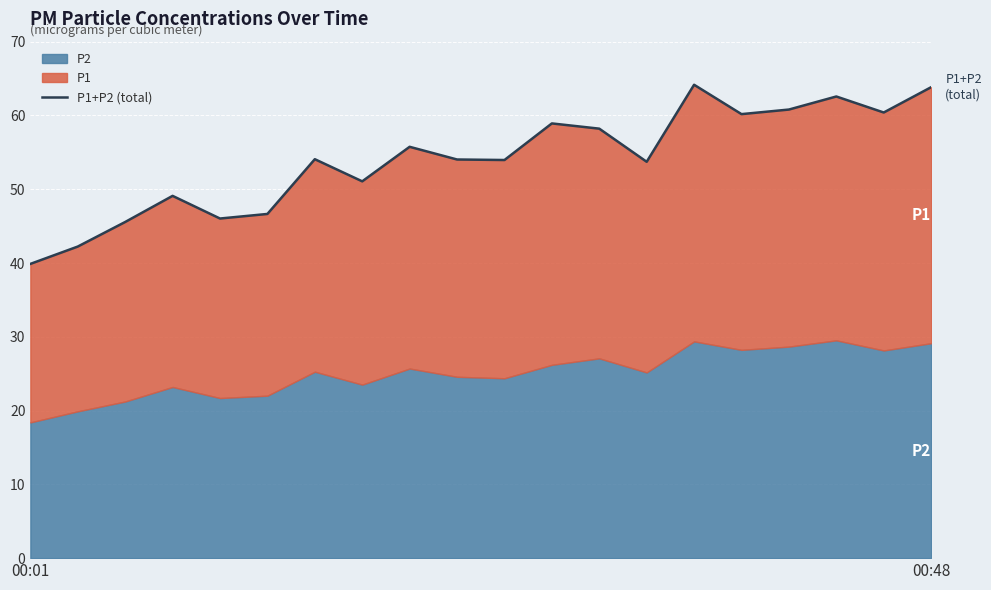

Which has a higher value, 5 or 8?

8